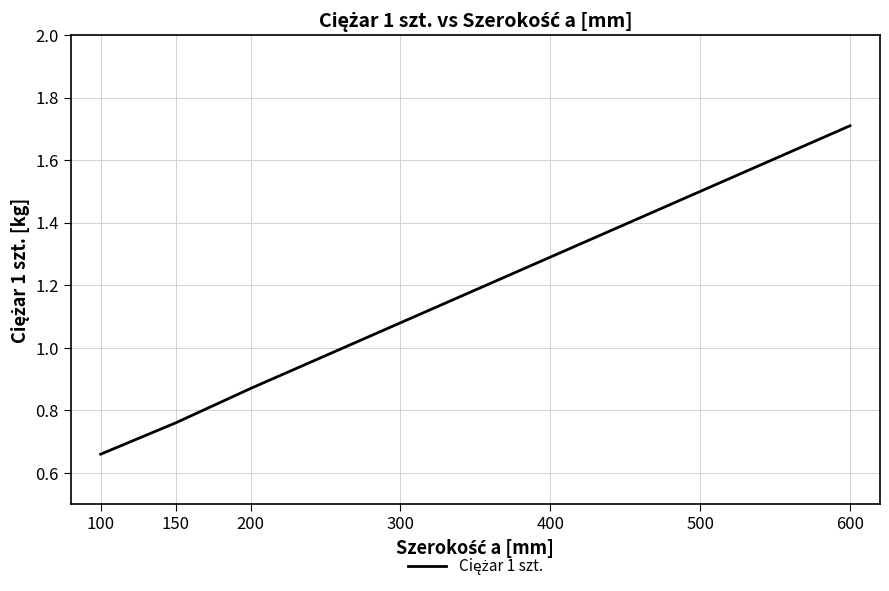

How many values exceed 1?

4